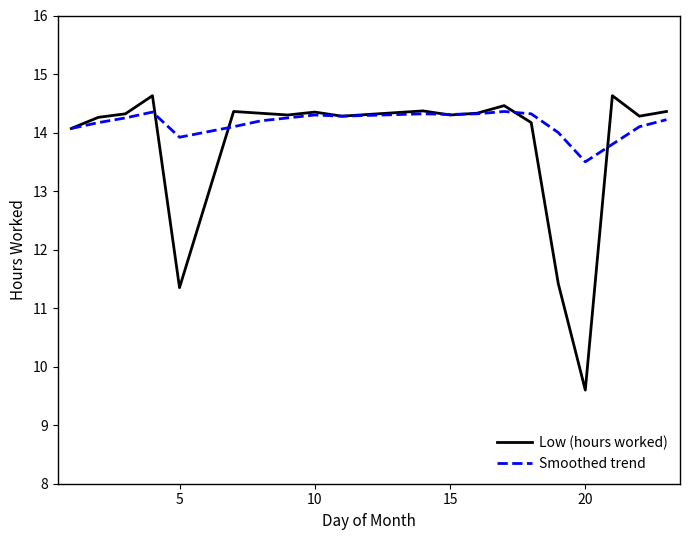

Which series has the largest total across all categories?

Smoothed trend